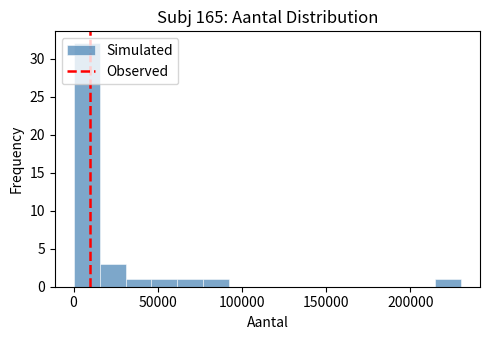

Around what value on the x-axis is the tallest bar? Give the approximate position of its centre, as read against the axis.

10000